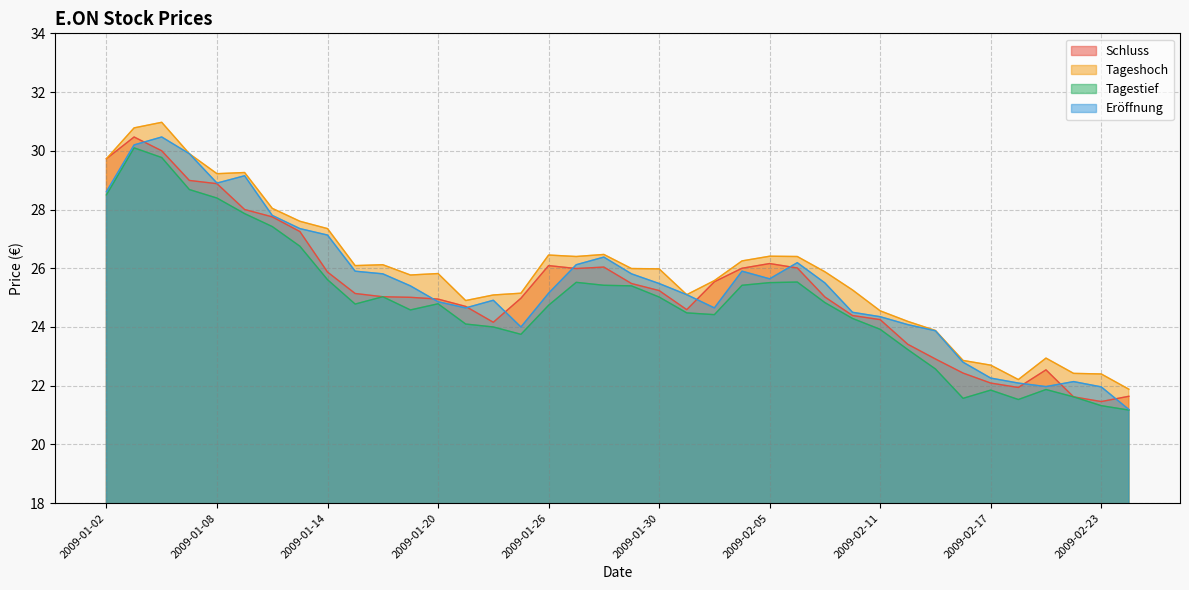

True or false: Tageshoch and Eröffnung cross at least once.

False